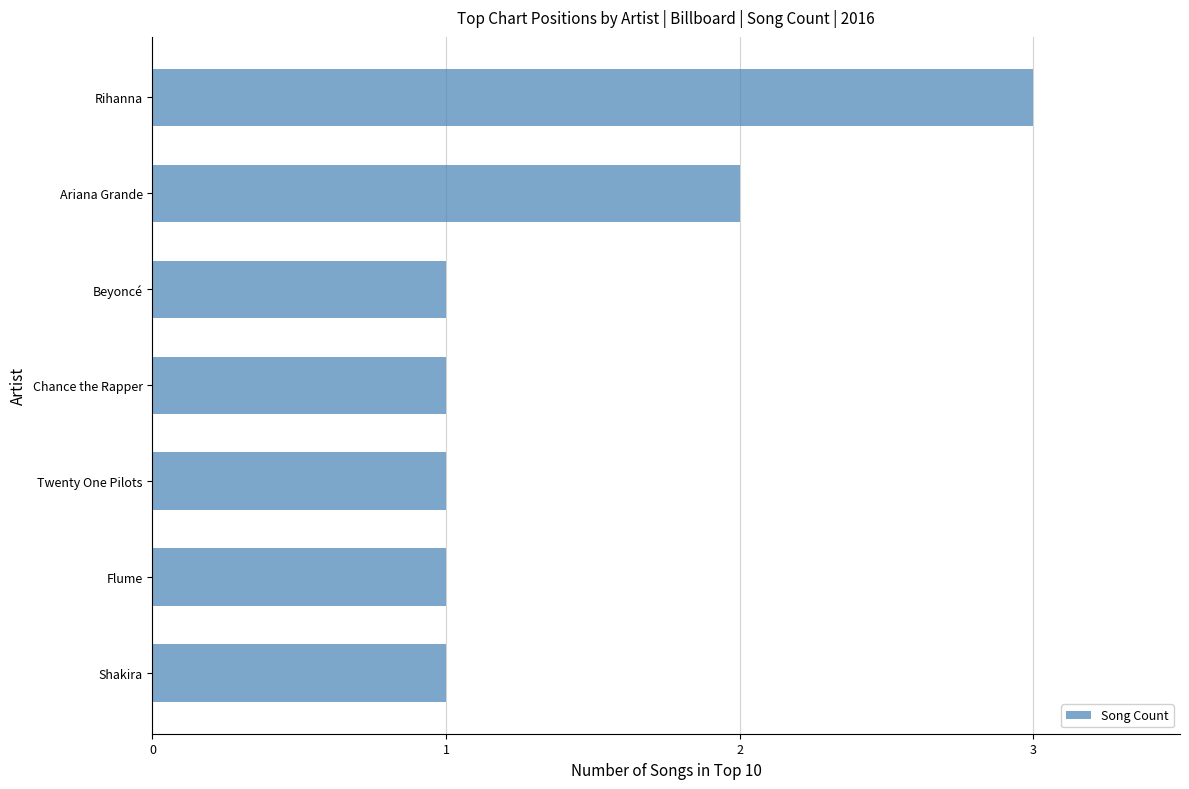

What is the sum of all values?

10